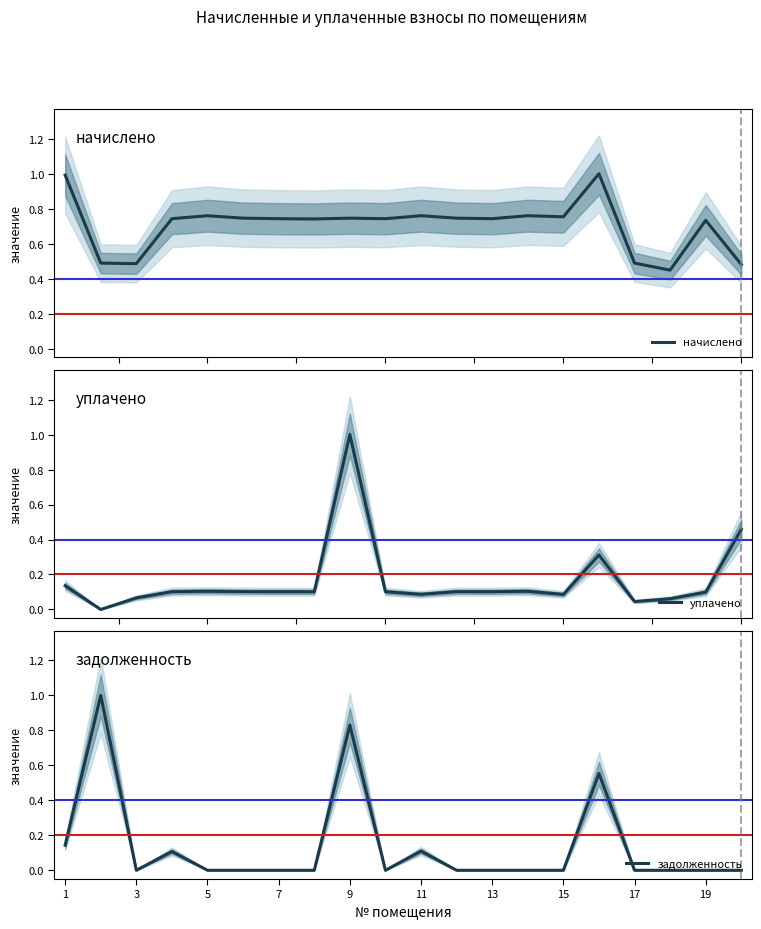

What is the highest value of the уплачено series?

1.0